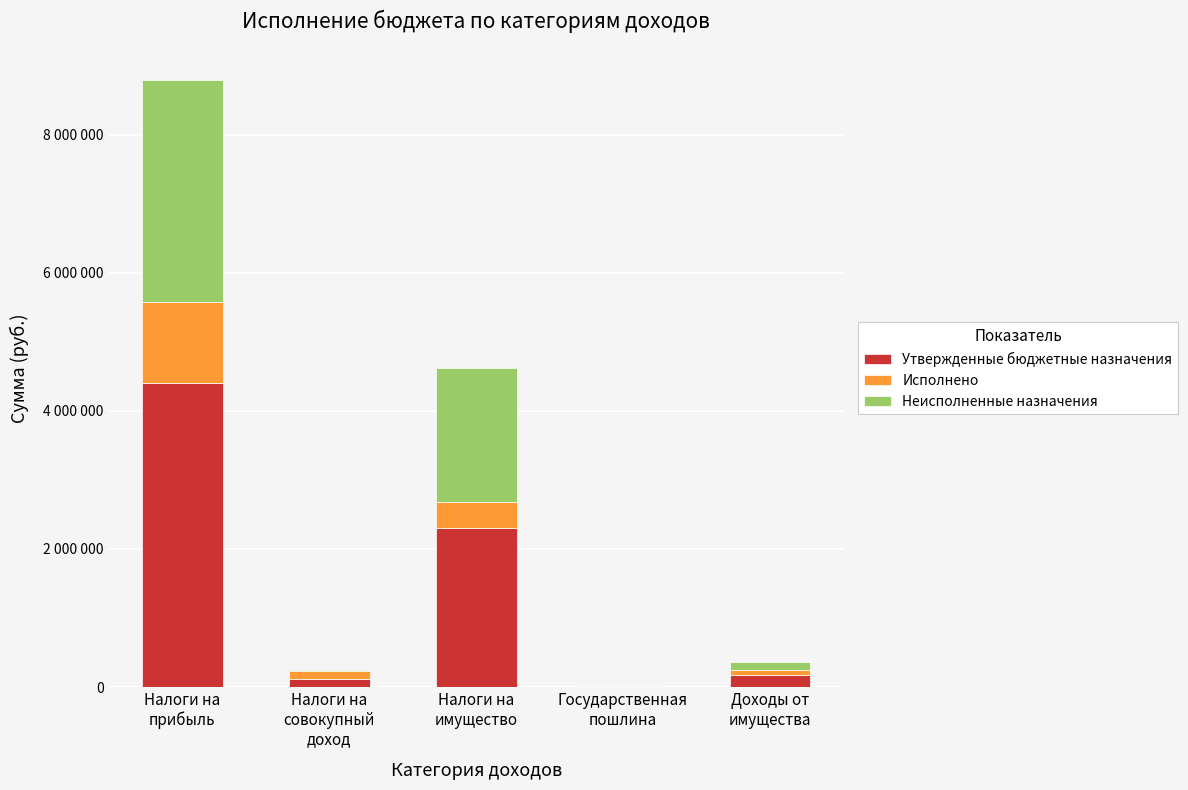

What is the difference between the second highest and second lowest values in the Утвержденные бюджетные назначения series?

2190000.0